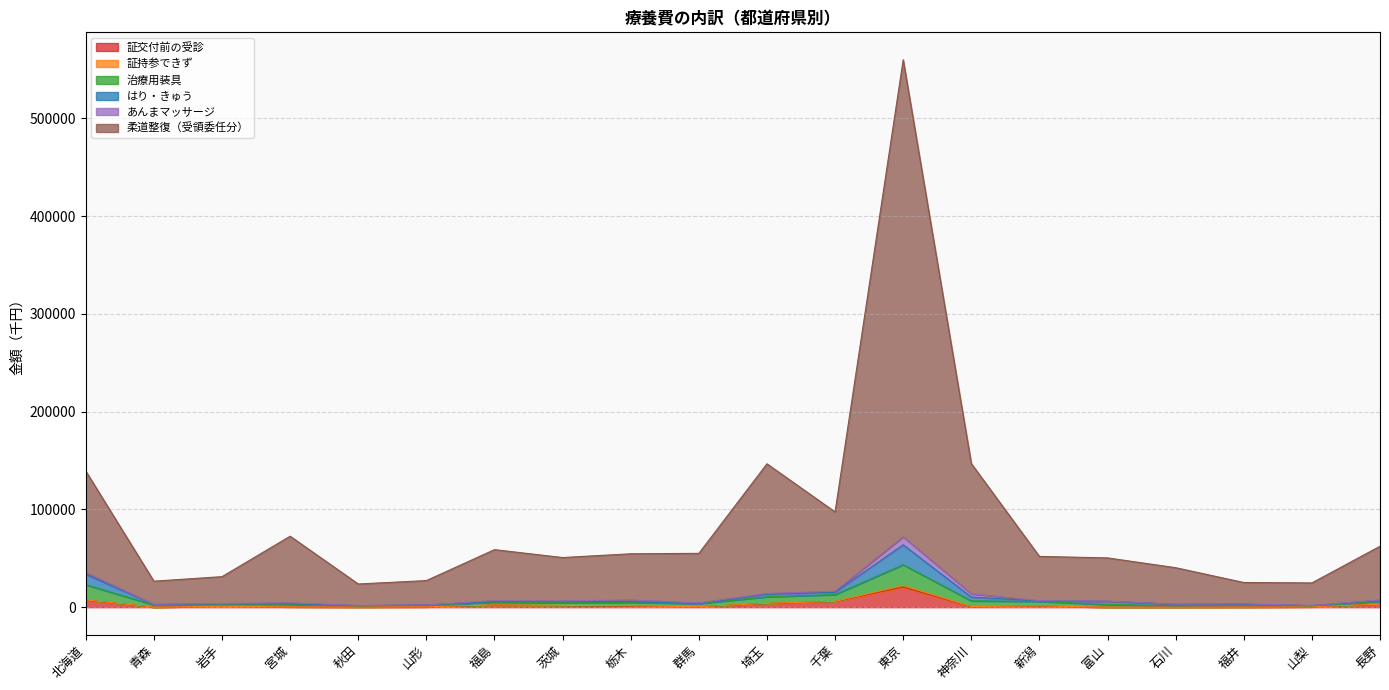

True or false: はり・きゅう and 証交付前の受診 intersect in this chart.

False